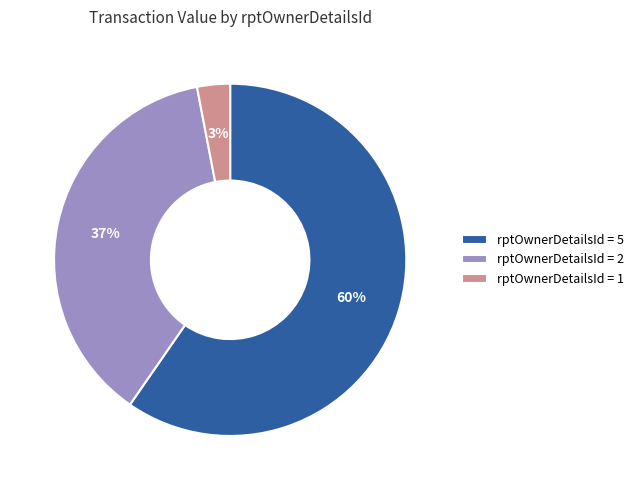

Does rptOwnerDetailsId = 5 represent more than half of the total?

Yes